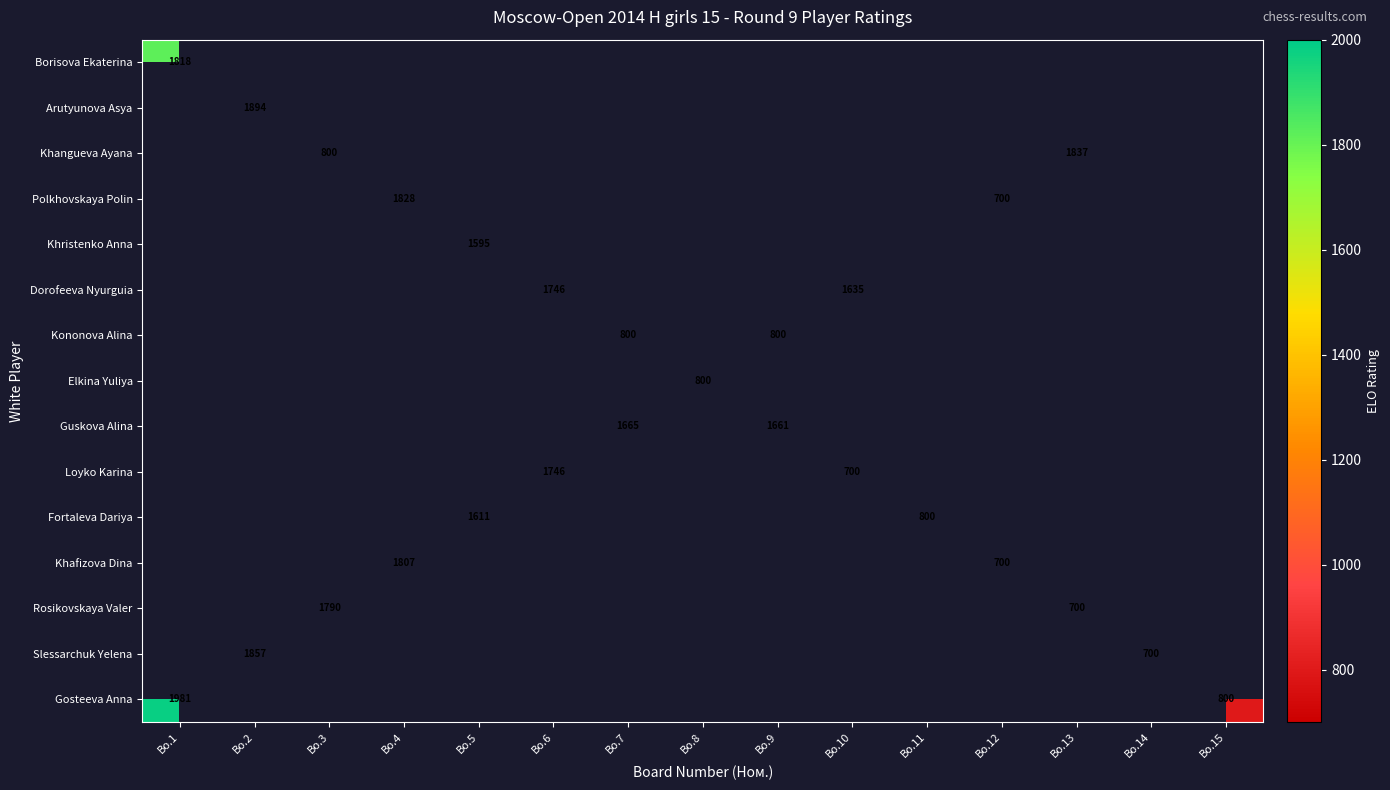

The Guskova Alina series shows 2416.6 at Bo.9. True or false?

False